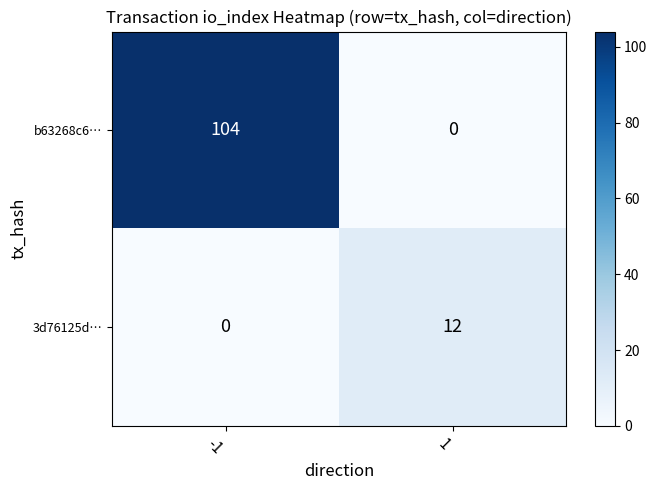

What value does the b63268c6… series have at -1, to the nearest 5?

105